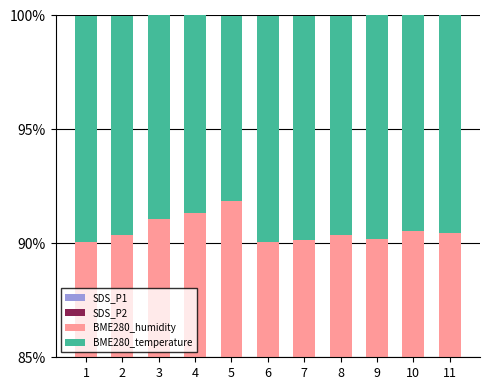

What is the value of the SDS_P2 bar at the 3rd from the left?

6.1